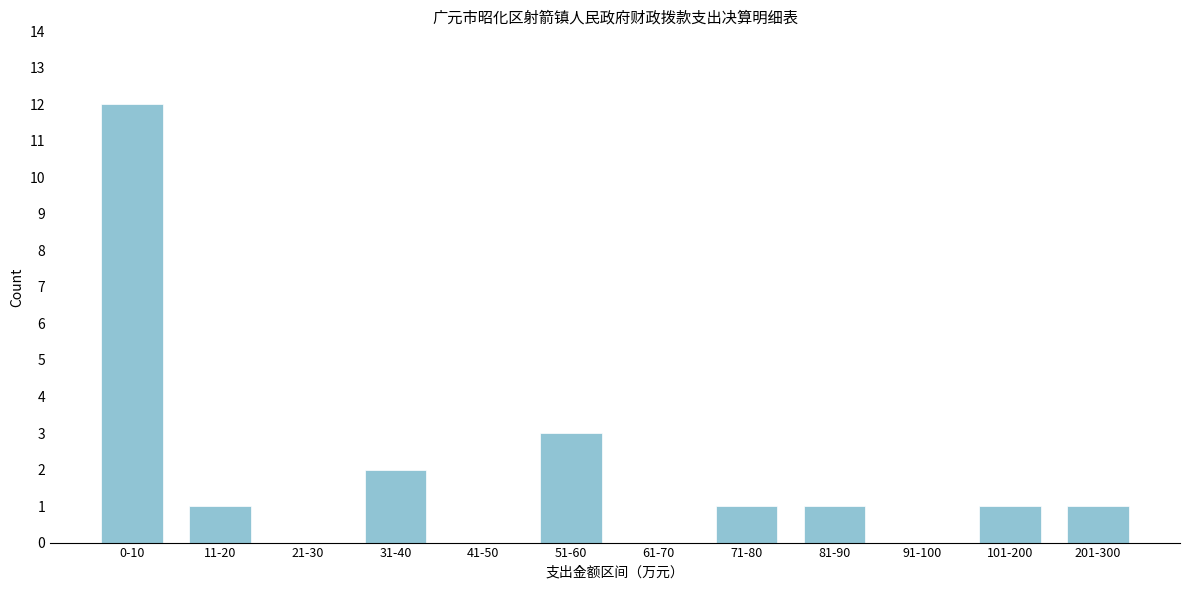

Reading left to right, list all the values displayed in this chart.

0-10=12	11-20=1	21-30=0	31-40=2	41-50=0	51-60=3	61-70=0	71-80=1	81-90=1	91-100=0	101-200=1	201-300=1